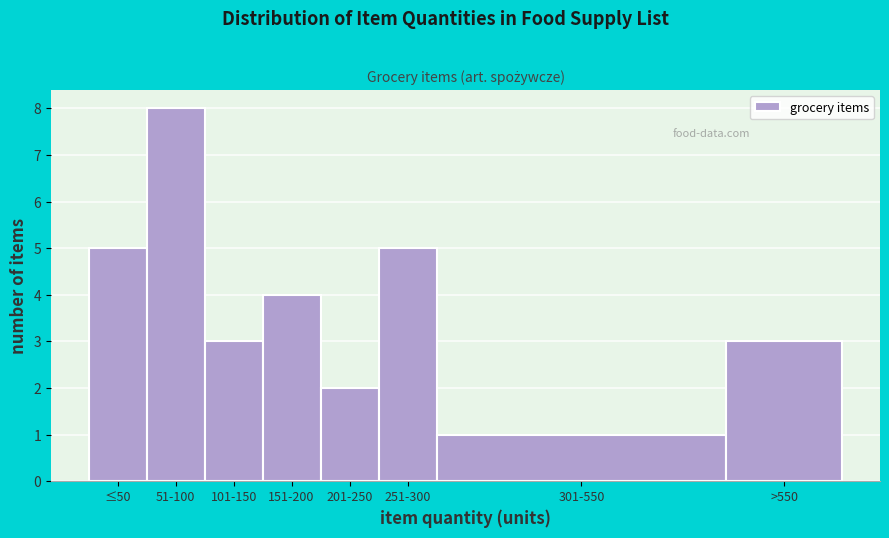

Reading left to right, what are all the values shown in this chart?

≤50=5	51-100=8	101-150=3	151-200=4	201-250=2	251-300=5	301-550=1	>550=3